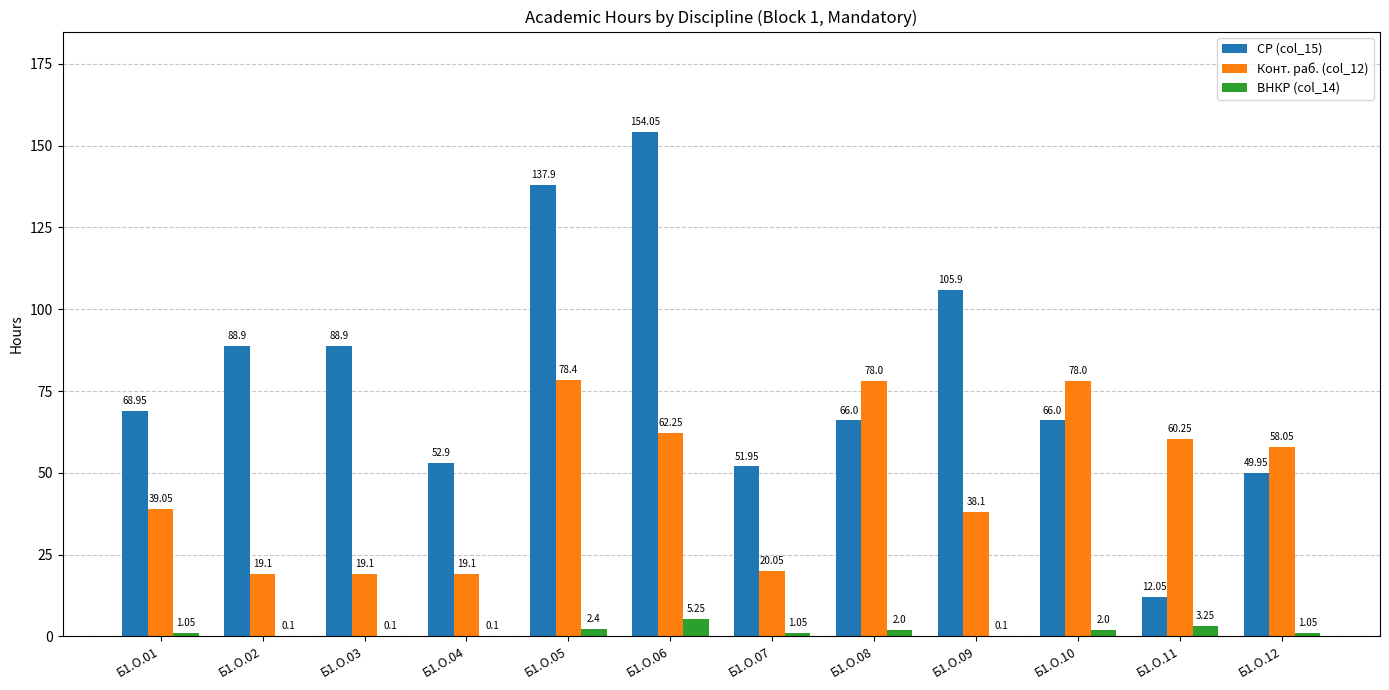

What is the sum of all СР (col_15) values?

943.5